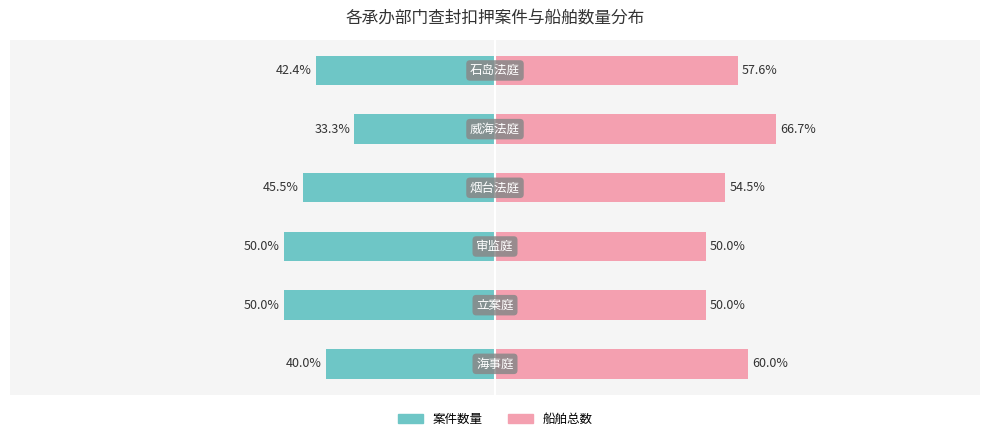

How many series are shown in this chart?

2